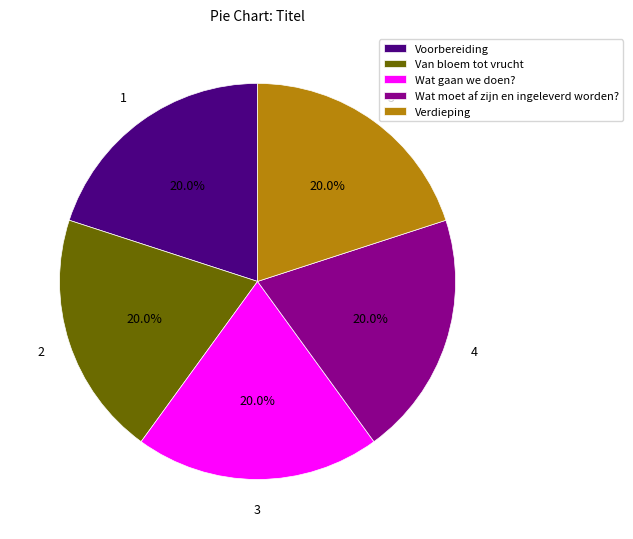

What is the ratio of the value at Wat gaan we doen? to the value at Voorbereiding?

1.0